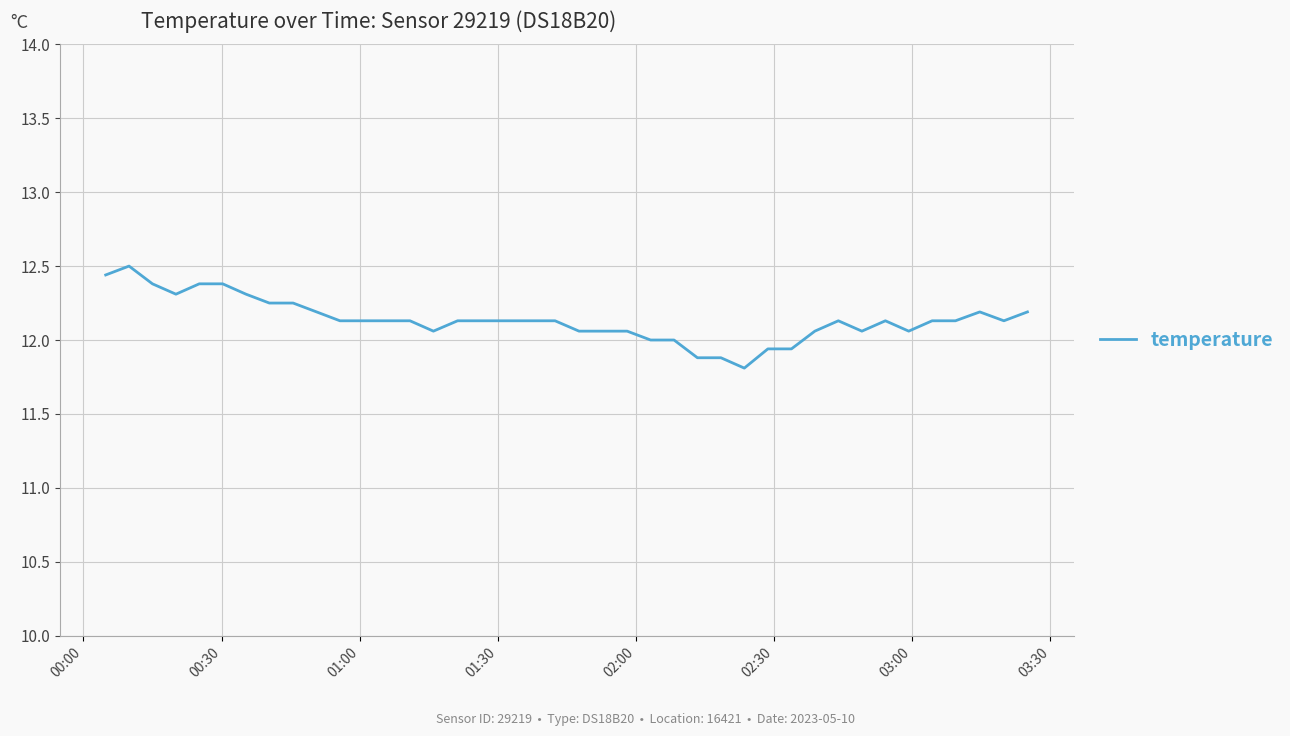

What is the smallest value displayed?

11.8